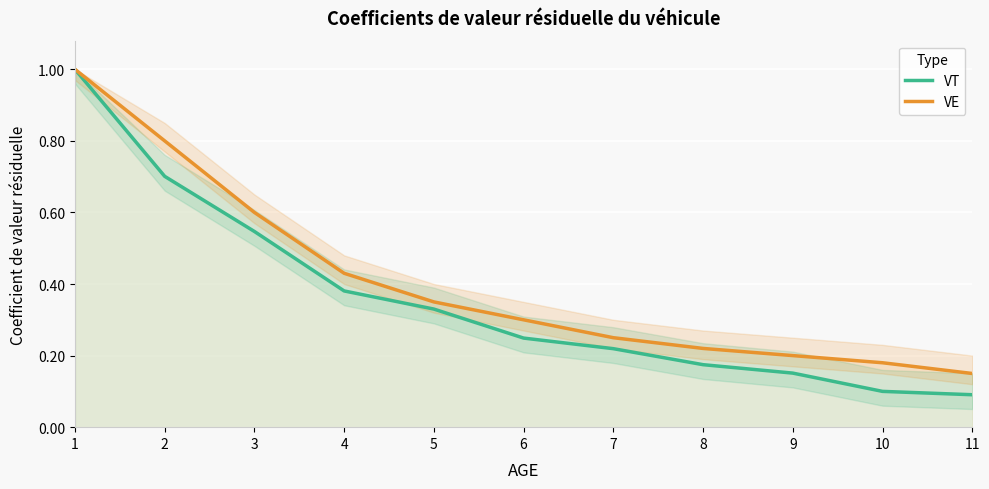

What is the sum of all VE values?

4.5